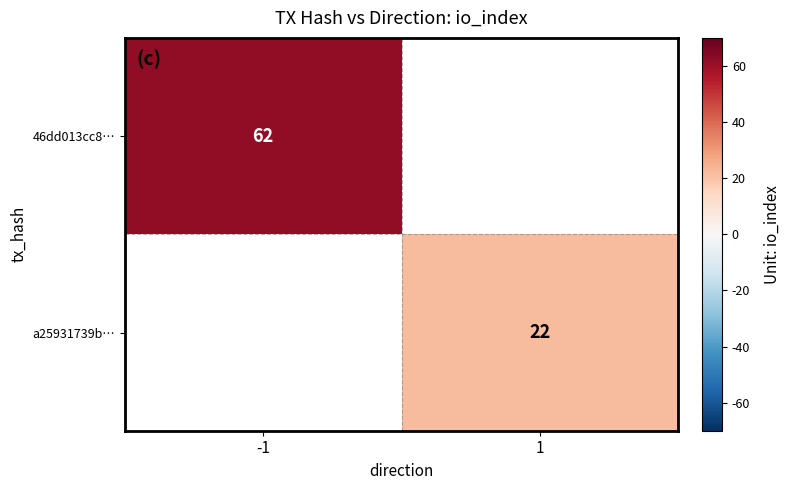

Is it true that 46dd013cc8… equals 62 at -1?

True